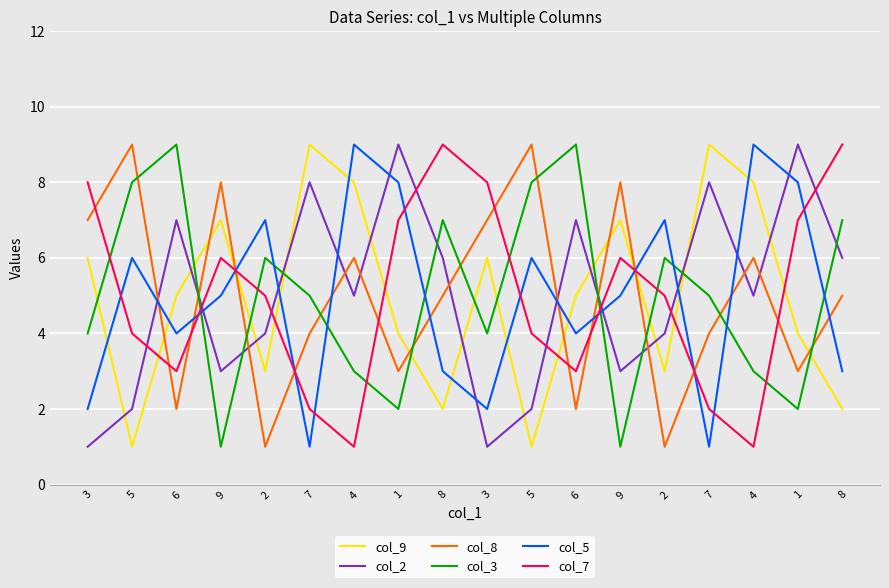

Does the chart display data point markers on the line(s)?

No